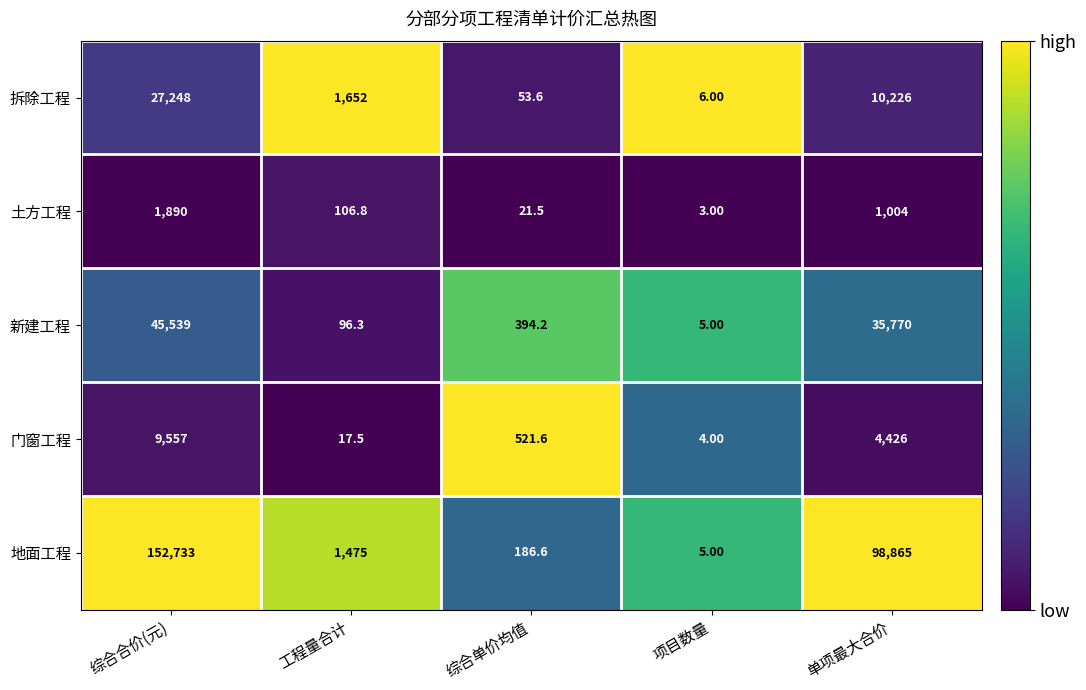

What is the greatest value displayed?

152733.0